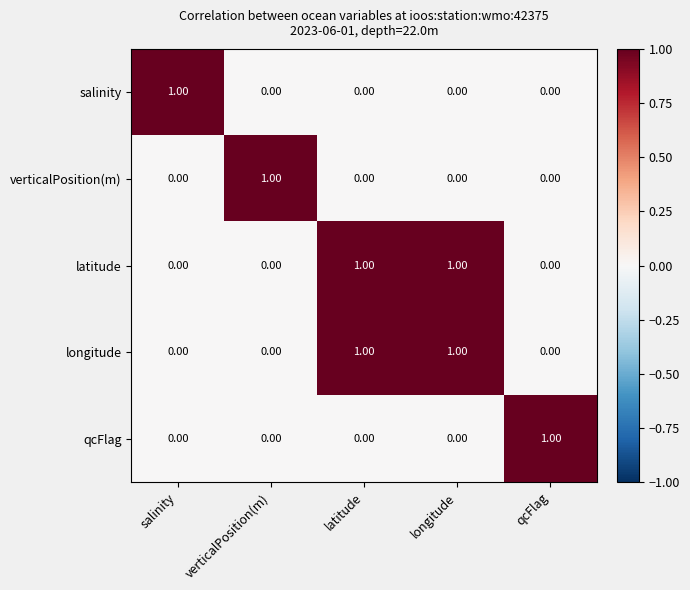

At how many categories does at least one series exceed 0?

5